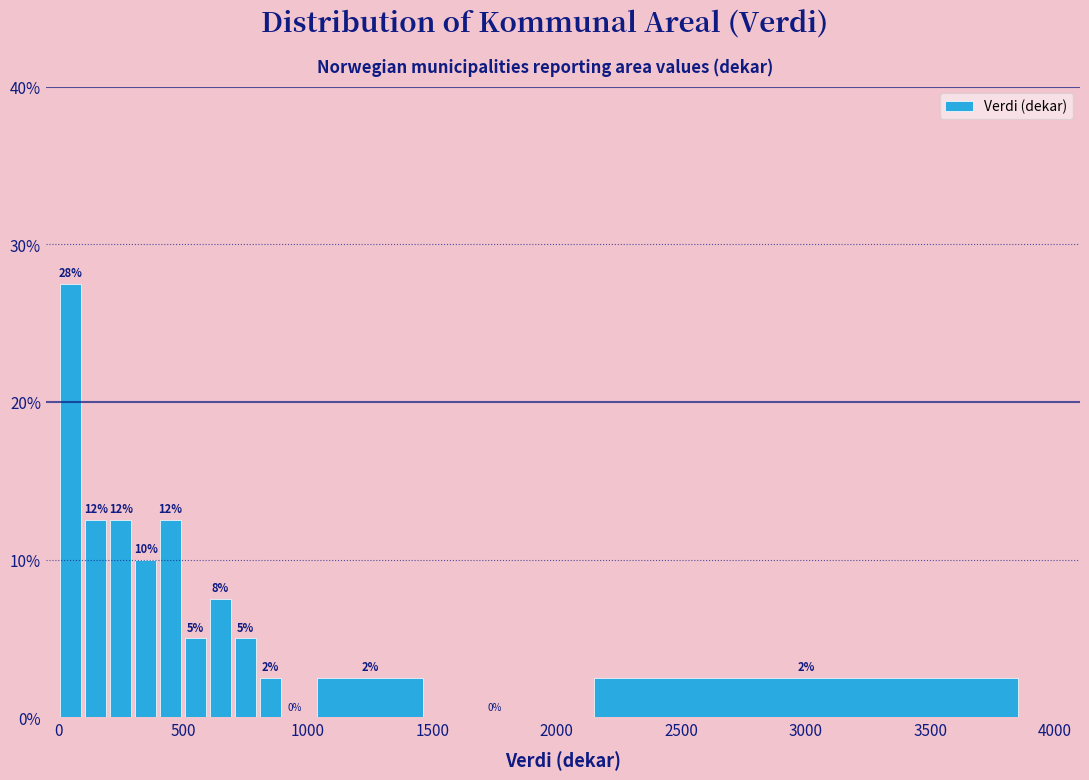

Read against the x-axis, roughly where is the centre of the tallest bar?

50